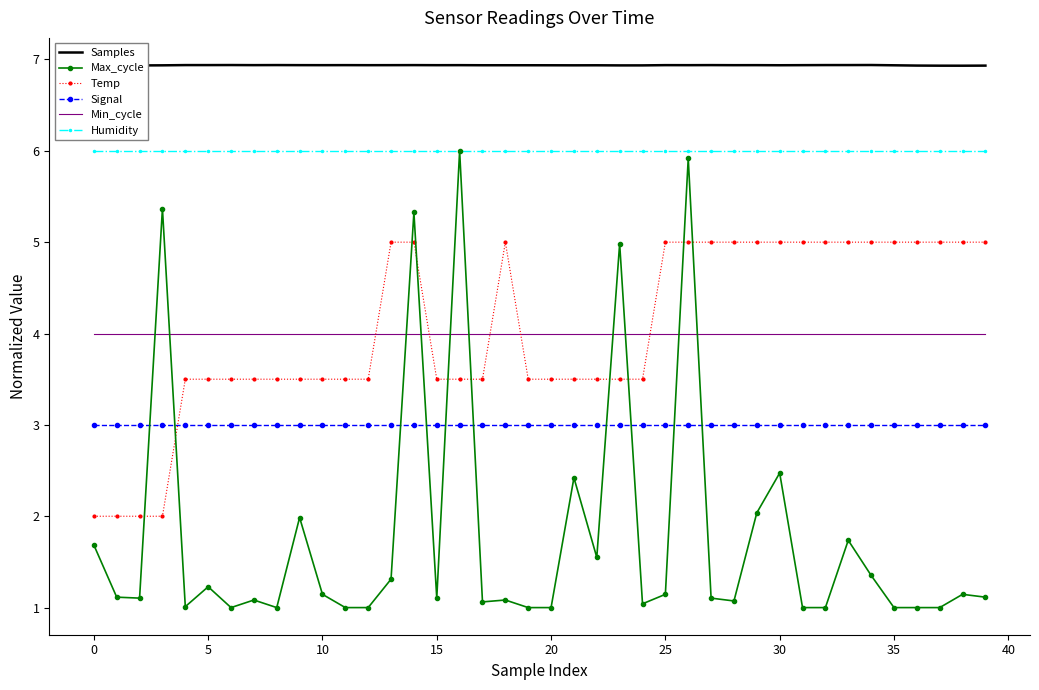

What is the minimum value for Humidity?

6.0